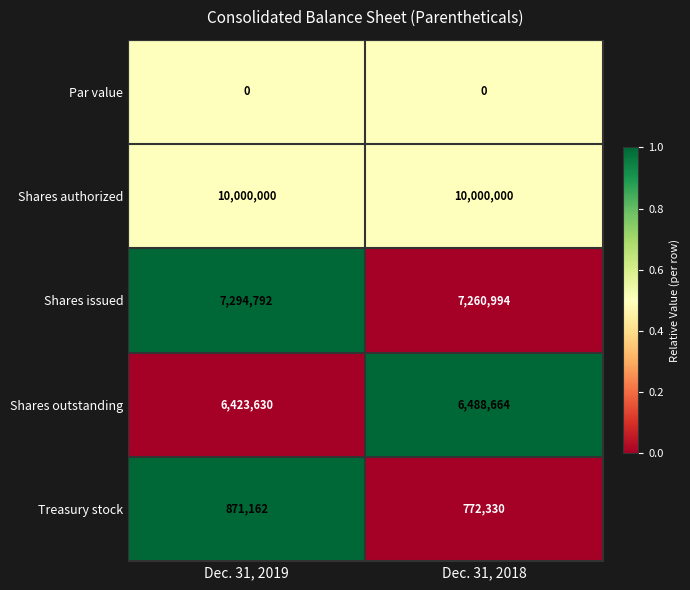

At how many categories does at least one series exceed 0?

2